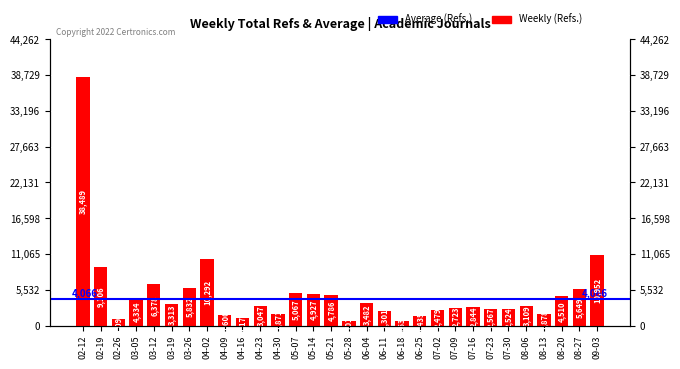

What is the difference between the maximum and minimum values?

37826